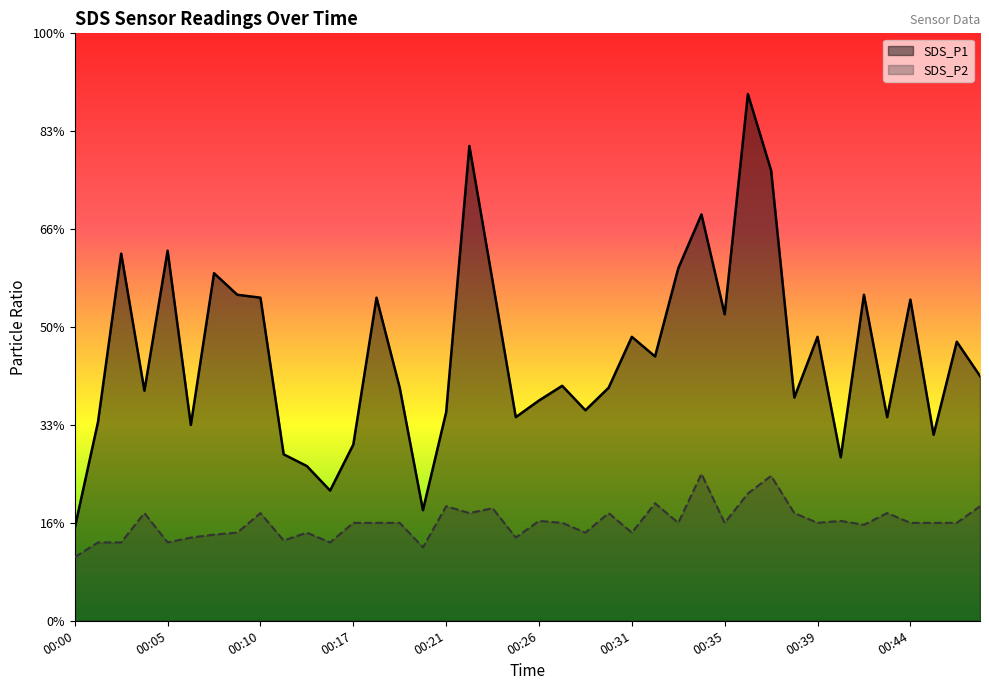

How many categories are shown in the chart?

40